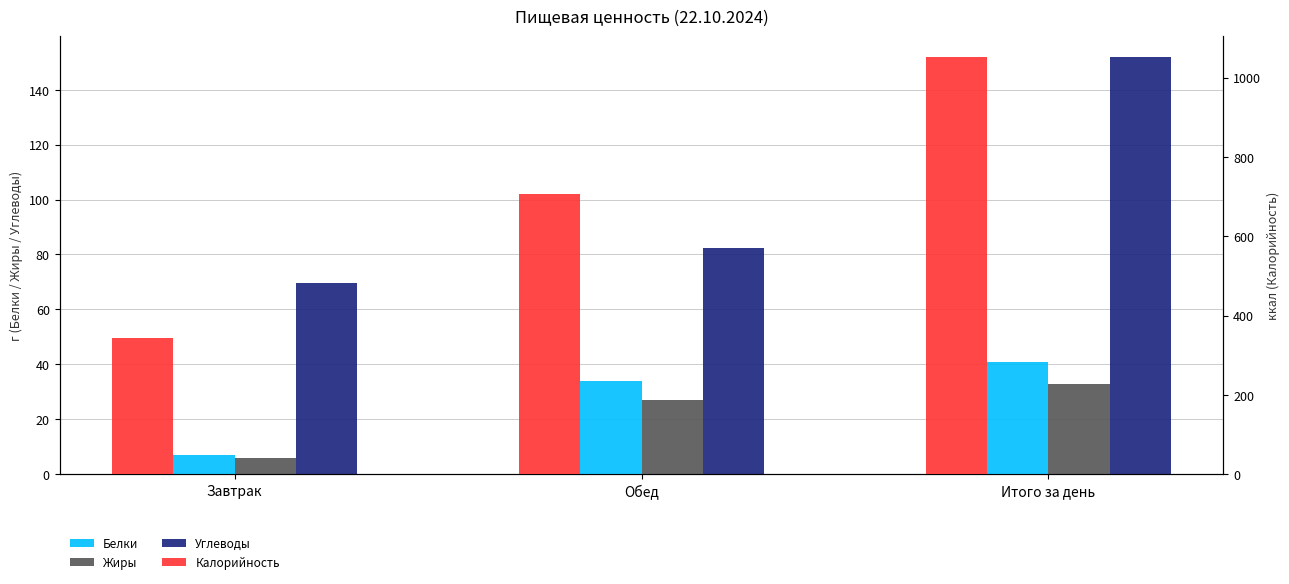

Where does the Белки series first go above 33?

Обед